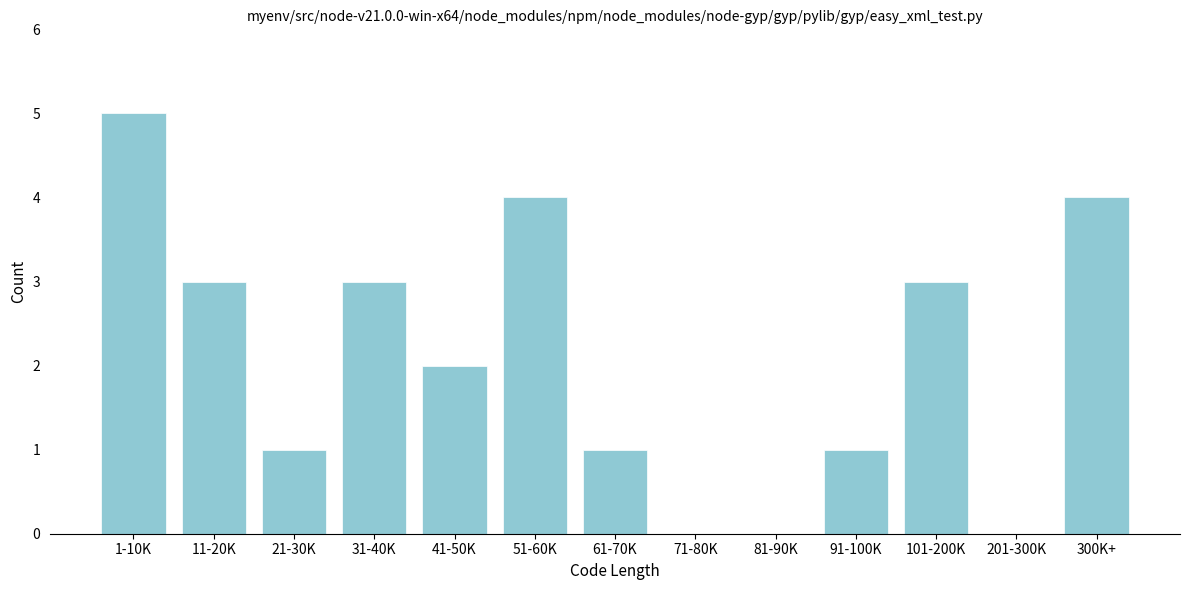

Reading left to right, extract all data points from this chart.

1-10K=5	11-20K=3	21-30K=1	31-40K=3	41-50K=2	51-60K=4	61-70K=1	71-80K=0	81-90K=0	91-100K=1	101-200K=3	201-300K=0	300K+=4